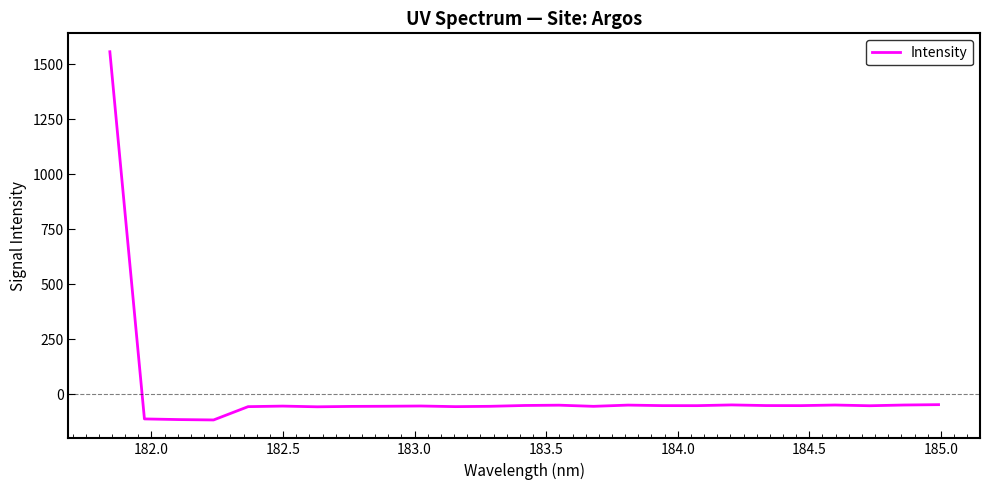

Does the chart have visible grid lines?

No